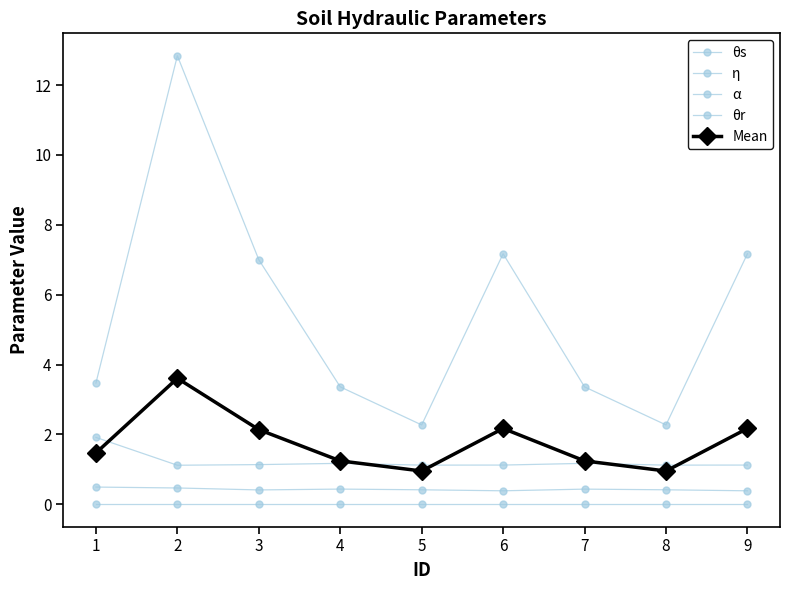

Is this an area chart (filled region under the line)?

No